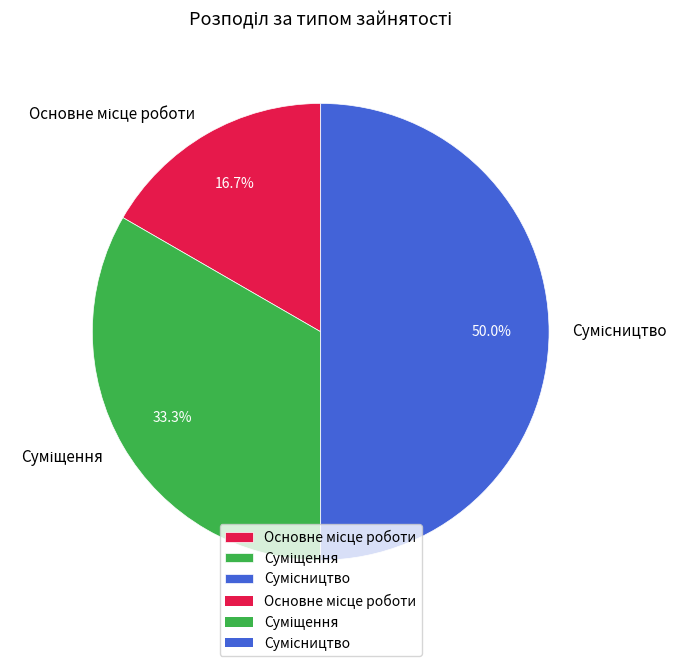

To the nearest percent, what percentage of the pie is Основне місце роботи?

17%